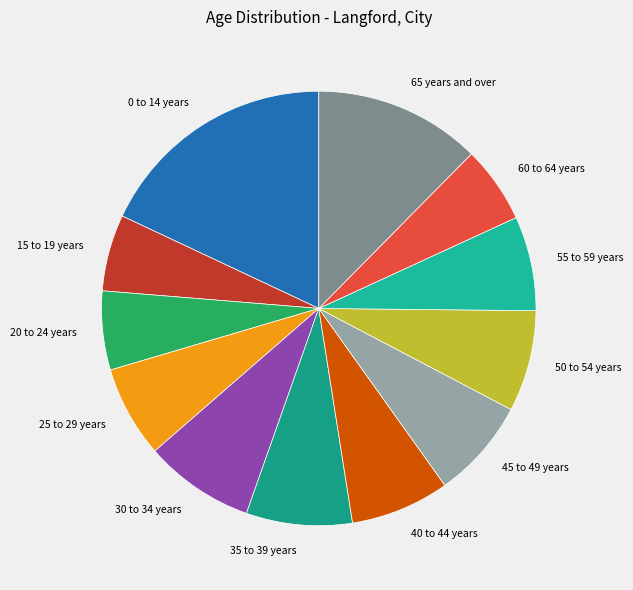

Is there any slice that represents more than half of the pie?

No